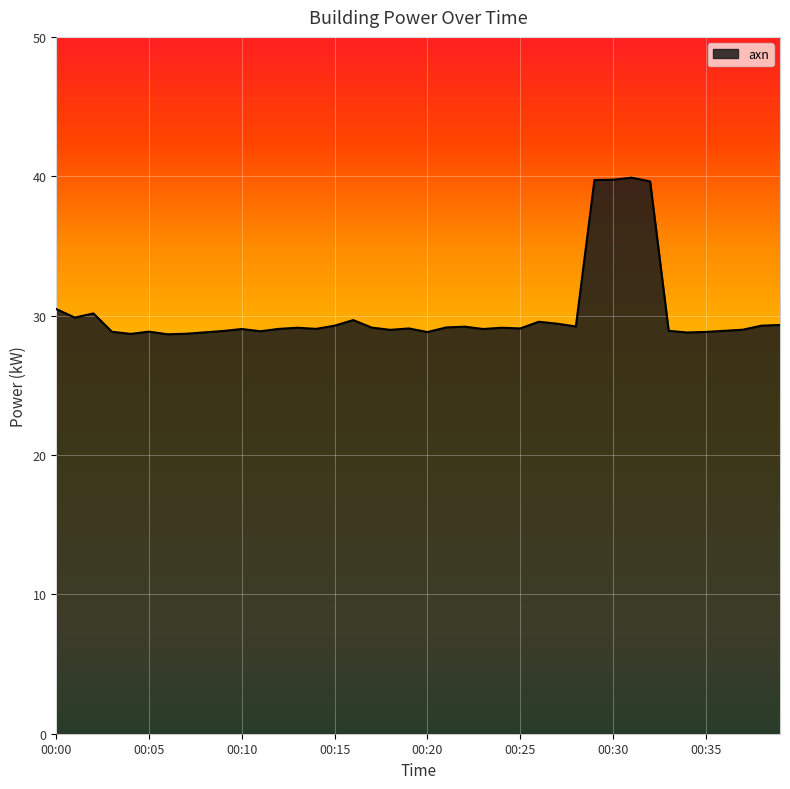

What is the difference between the maximum and minimum values?

11.2